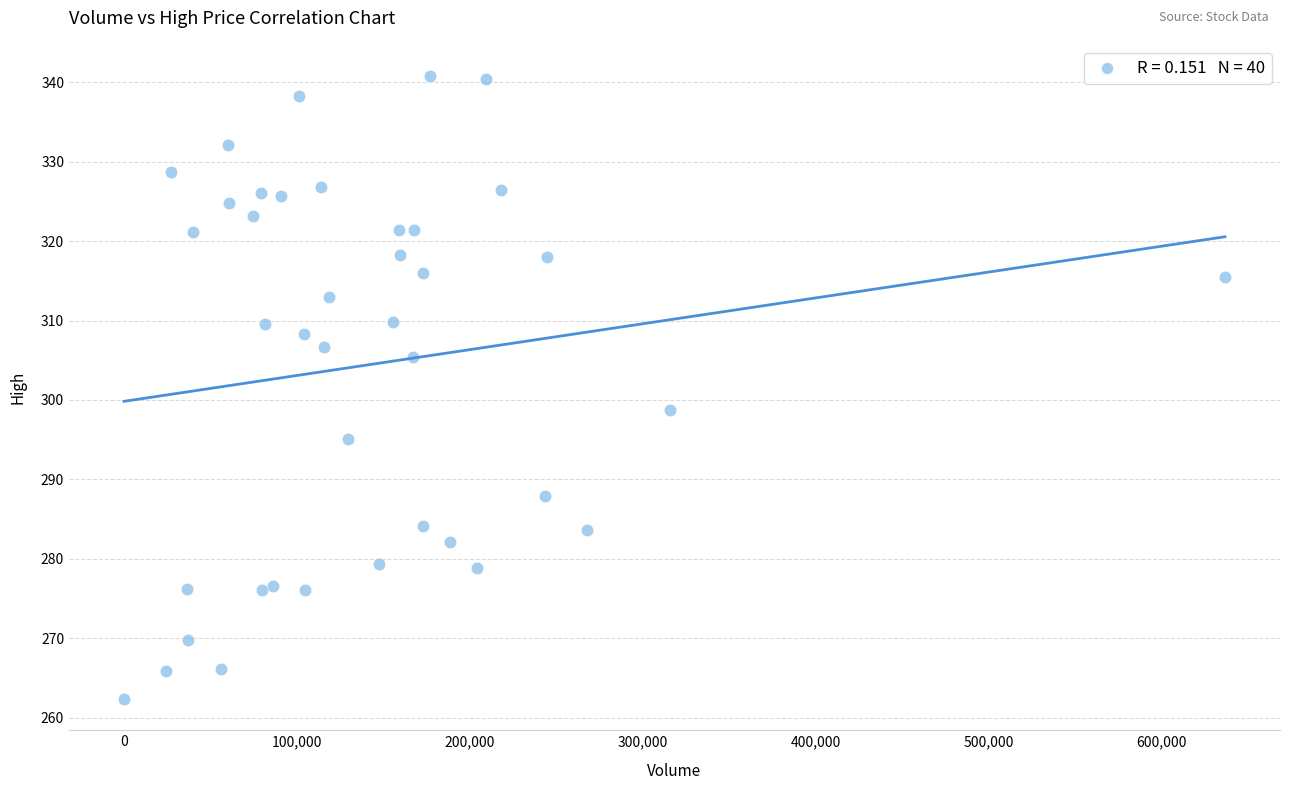

What Y value in the scatter plot is closest to 301?

298.7